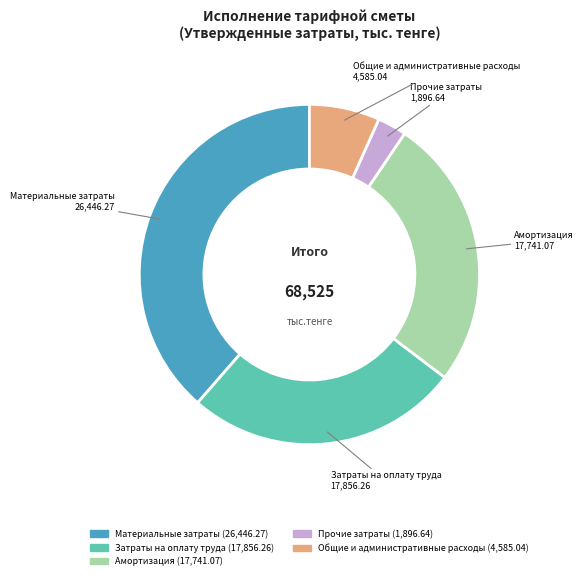

Is Амортизация the majority of the pie?

No